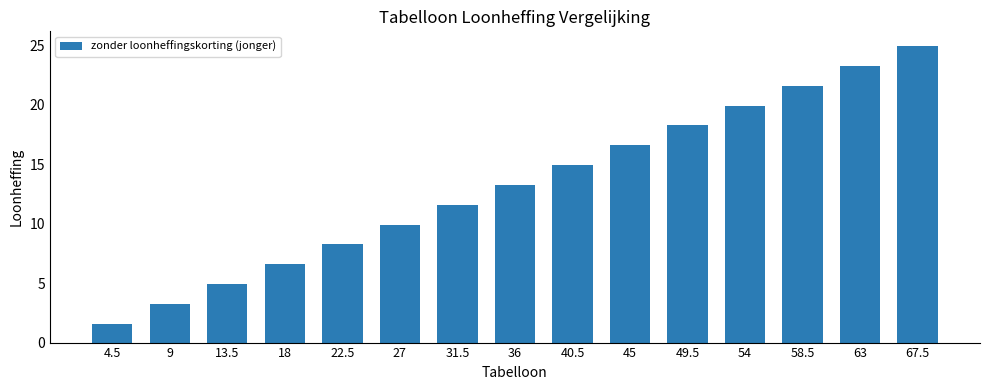

Does the chart contain stacked bars?

No